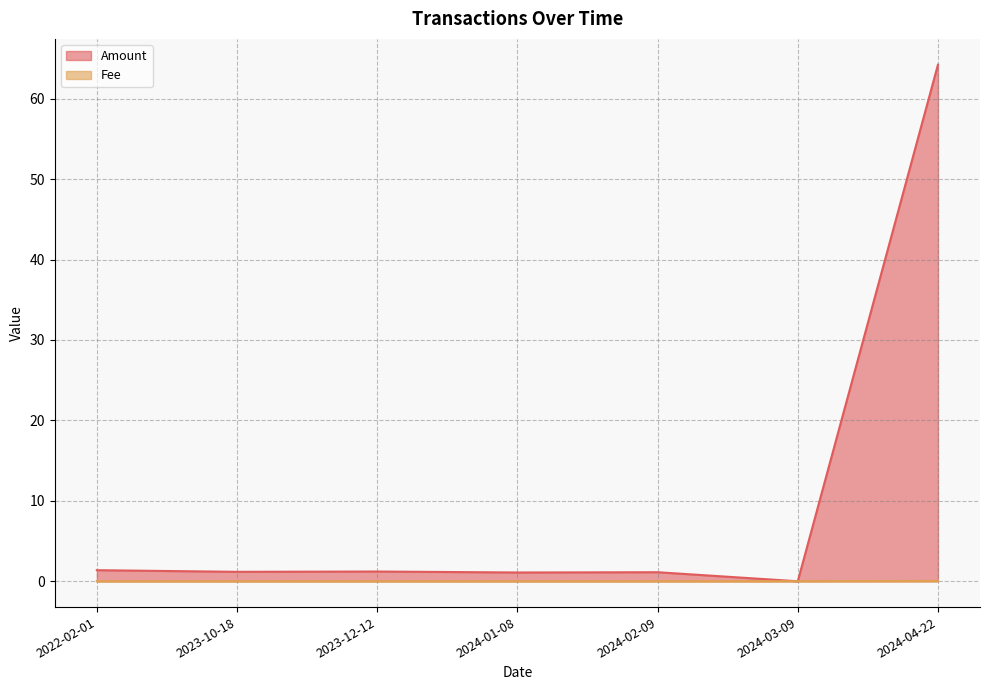

Rank the series at 2024-04-22 from highest to lowest value.

Amount, Fee